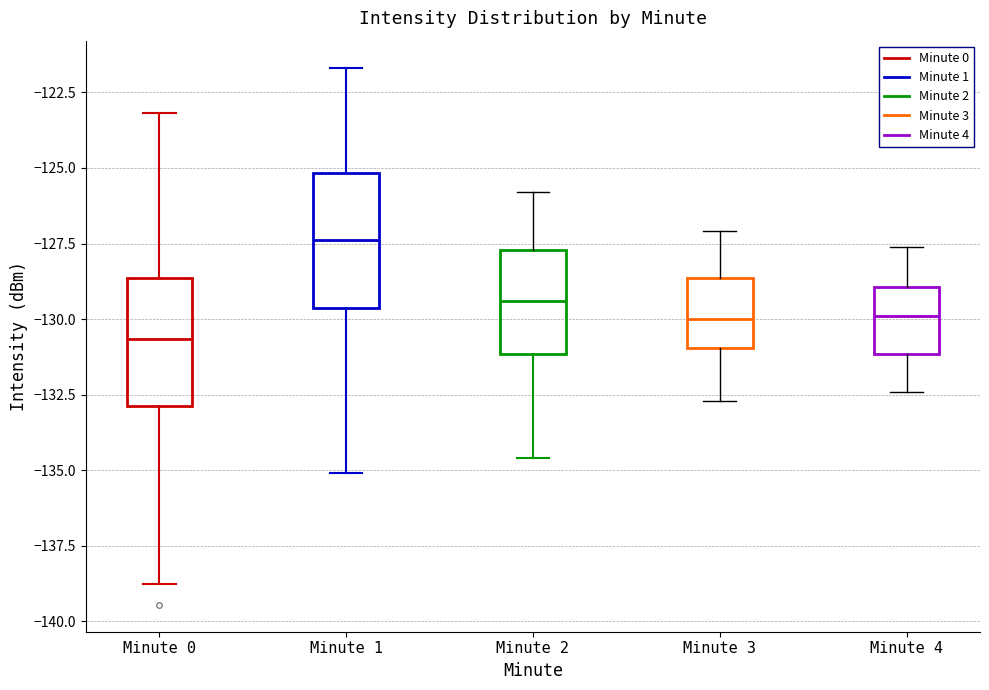

Reading left to right, read every box against the y-axis: the position of its median line, the range the box covers, and the ends of its whiskers. The values are not printed on the chart, so give them approximately, as read against the axis.

Minute 0: median -130.5, box -133.0 to -128.5, whiskers -139.0 to -123.0
Minute 1: median -127.5, box -129.5 to -125.0, whiskers -135.0 to -121.5
Minute 2: median -129.5, box -131.0 to -127.5, whiskers -134.5 to -126.0
Minute 3: median -130.0, box -131.0 to -128.5, whiskers -132.5 to -127.0
Minute 4: median -130.0, box -131.0 to -129.0, whiskers -132.5 to -127.5